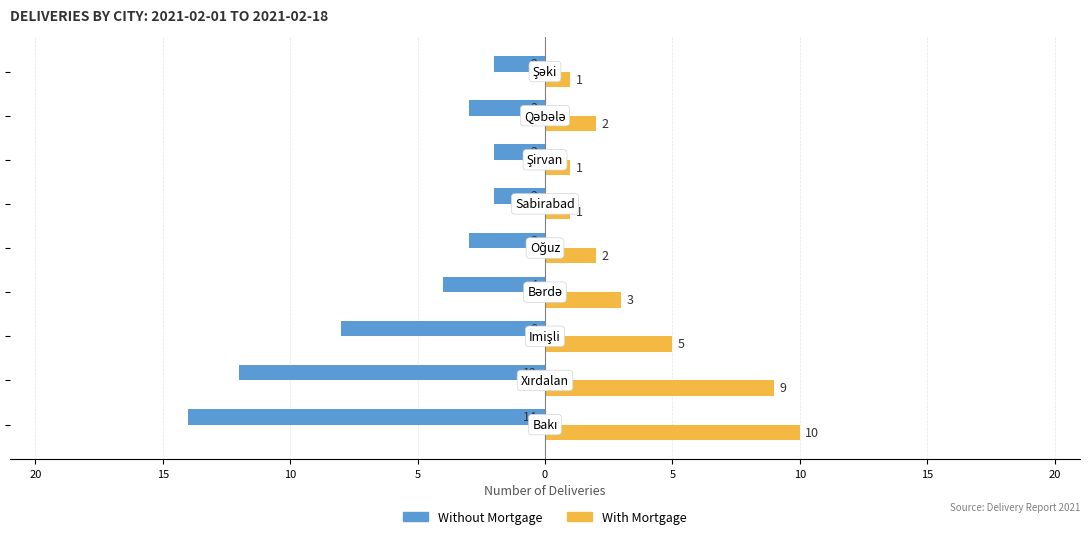

What are all the series names shown in the legend?

Without Mortgage, With Mortgage